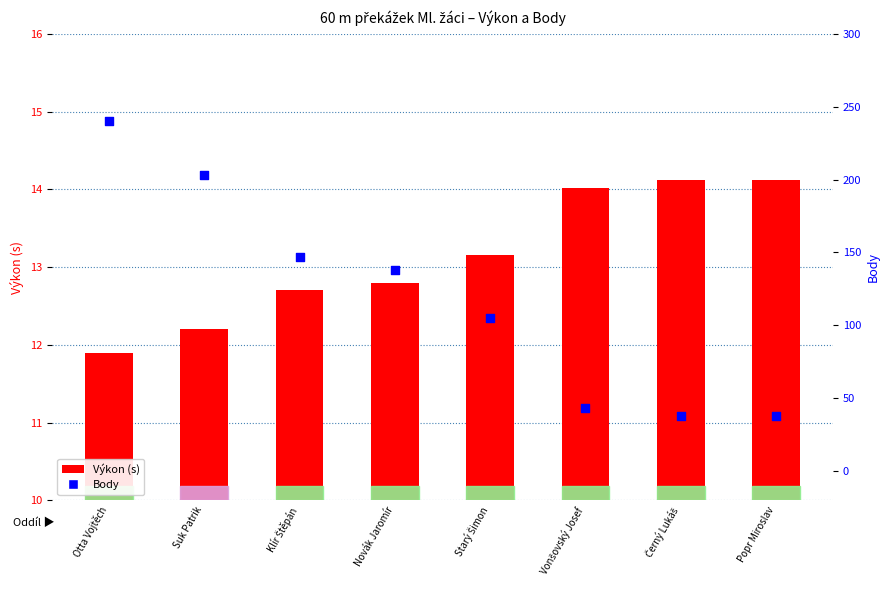

At which category is the sum across all series the highest?

Otta Vojtěch